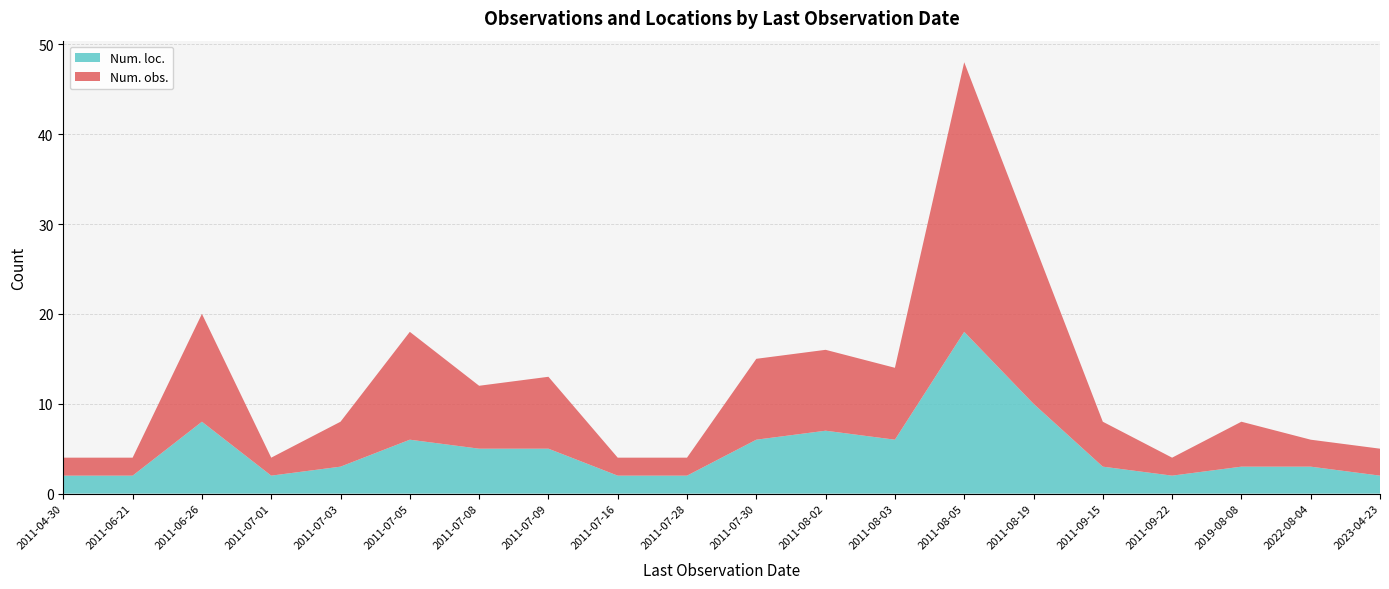

Reading left to right, extract all data points from this chart.

Num. obs.: 2	2	12	2	5	12	7	8	2	2	9	9	8	30	18	5	2	5	3	3
Num. loc.: 2	2	8	2	3	6	5	5	2	2	6	7	6	18	10	3	2	3	3	2